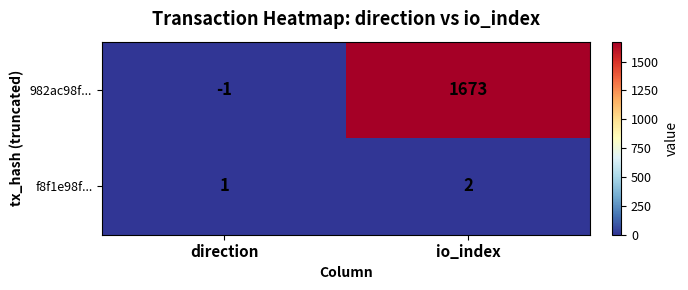

What is the sum of the f8f1e98f... values at io_index and direction?

3